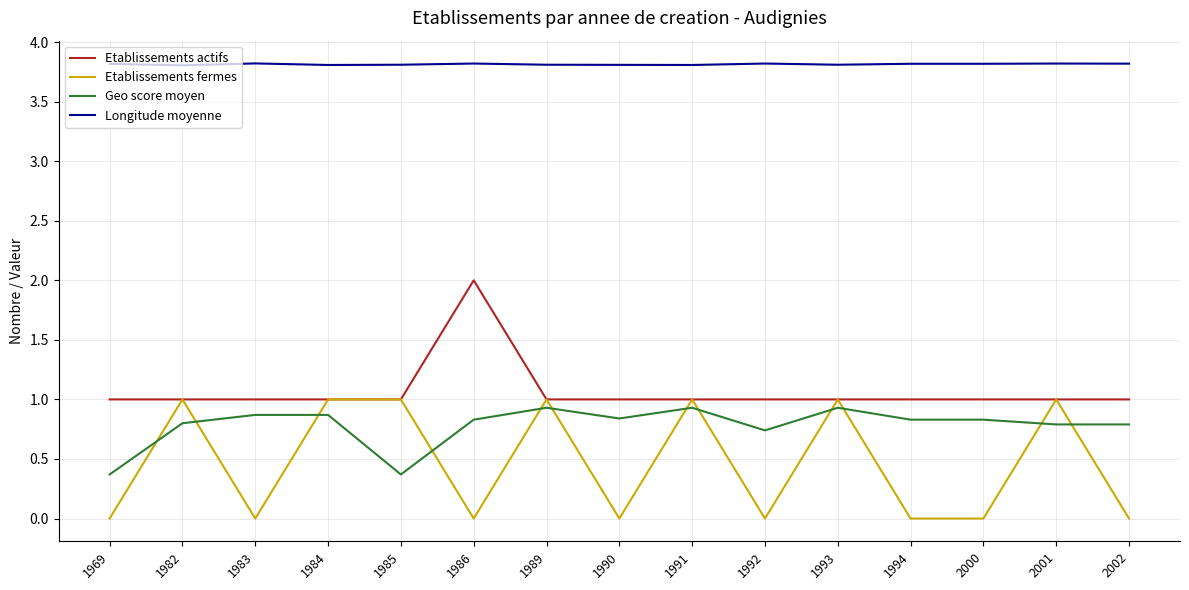

At 1986, list the series in order from largest to smallest.

Longitude moyenne, Etablissements actifs, Geo score moyen, Etablissements fermes